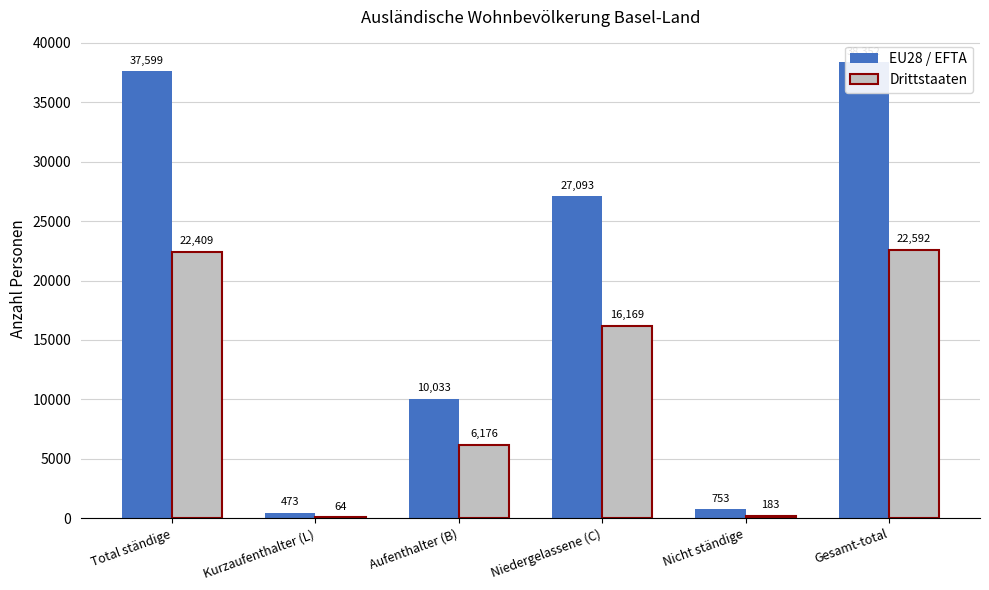

Reading right to left, transcribe all the data shown in this chart.

EU28 / EFTA: Gesamt-total=38352	Nicht ständige=753	Niedergelassene (C)=27093	Aufenthalter (B)=10033	Kurzaufenthalter (L)=473	Total ständige=37599
Drittstaaten: Gesamt-total=22592	Nicht ständige=183	Niedergelassene (C)=16169	Aufenthalter (B)=6176	Kurzaufenthalter (L)=64	Total ständige=22409